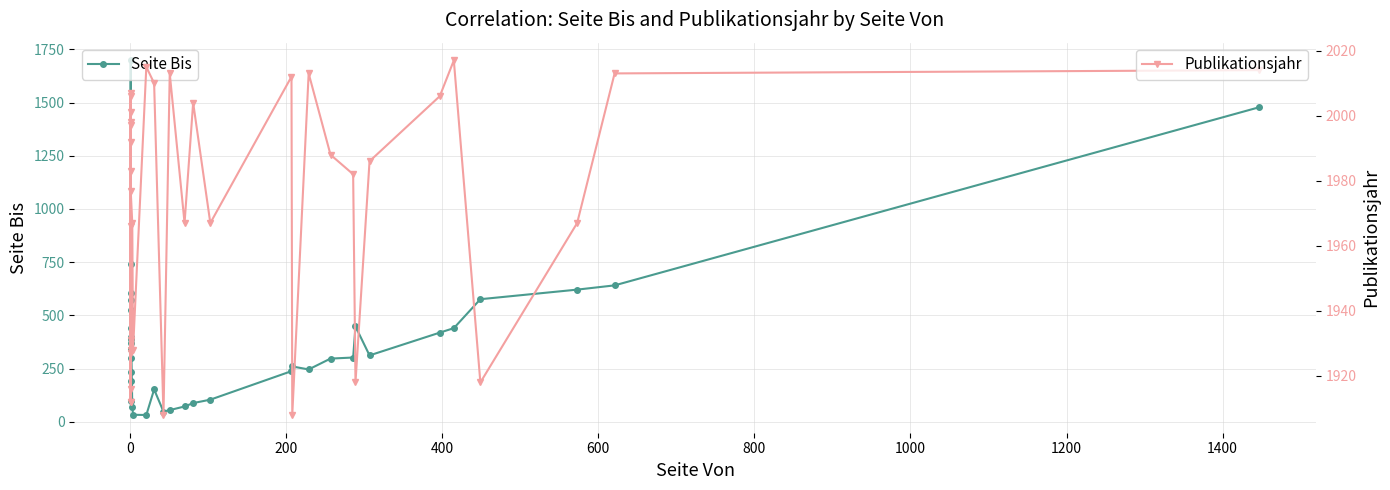

How many values in the Seite Bis series exceed 312?

18